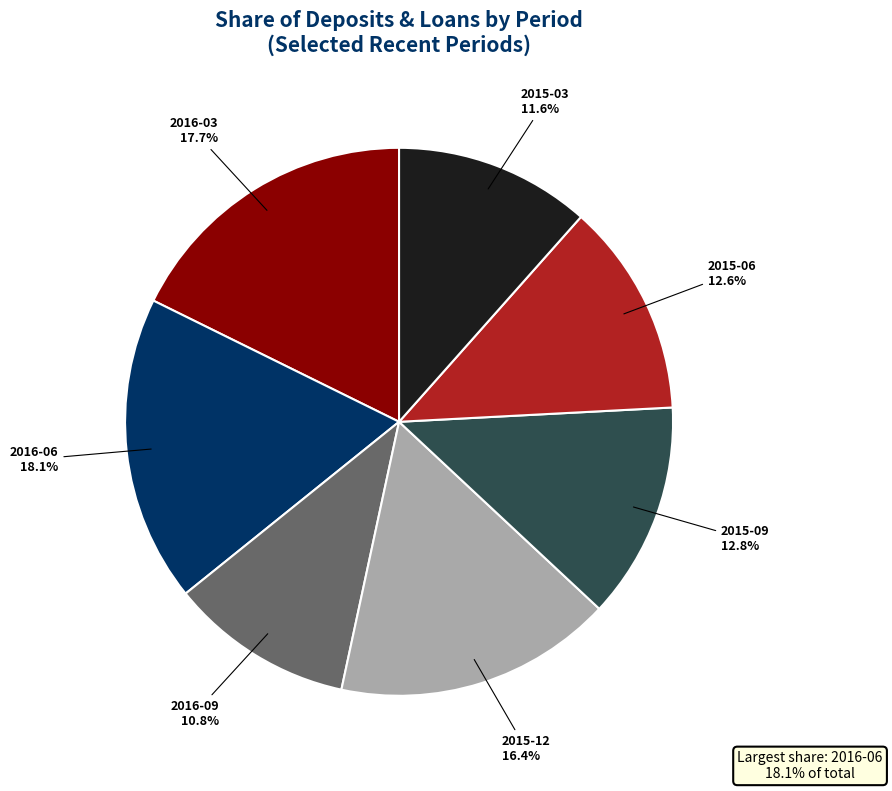

Which category has the smallest portion of the pie?

2016-09